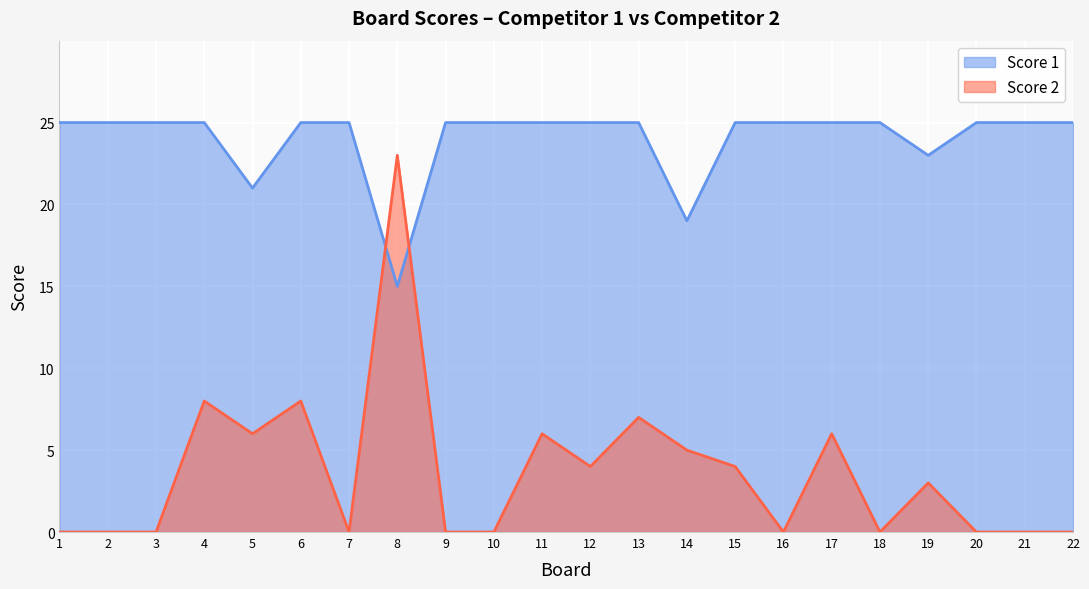

What is the highest value of the Score 1 series?

25